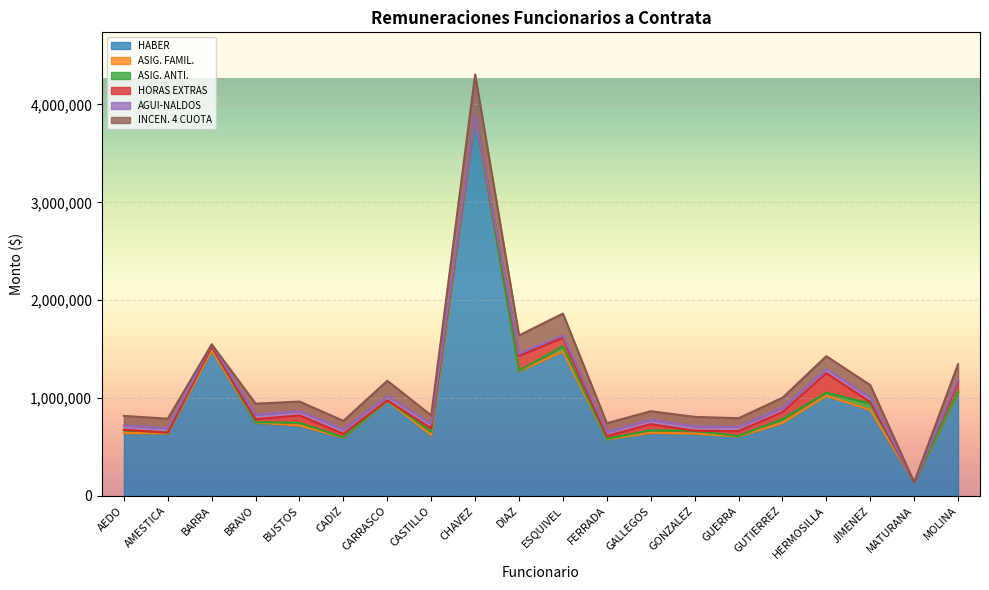

Where is the first local maximum for ASIG. FAMIL.?

BRAVO